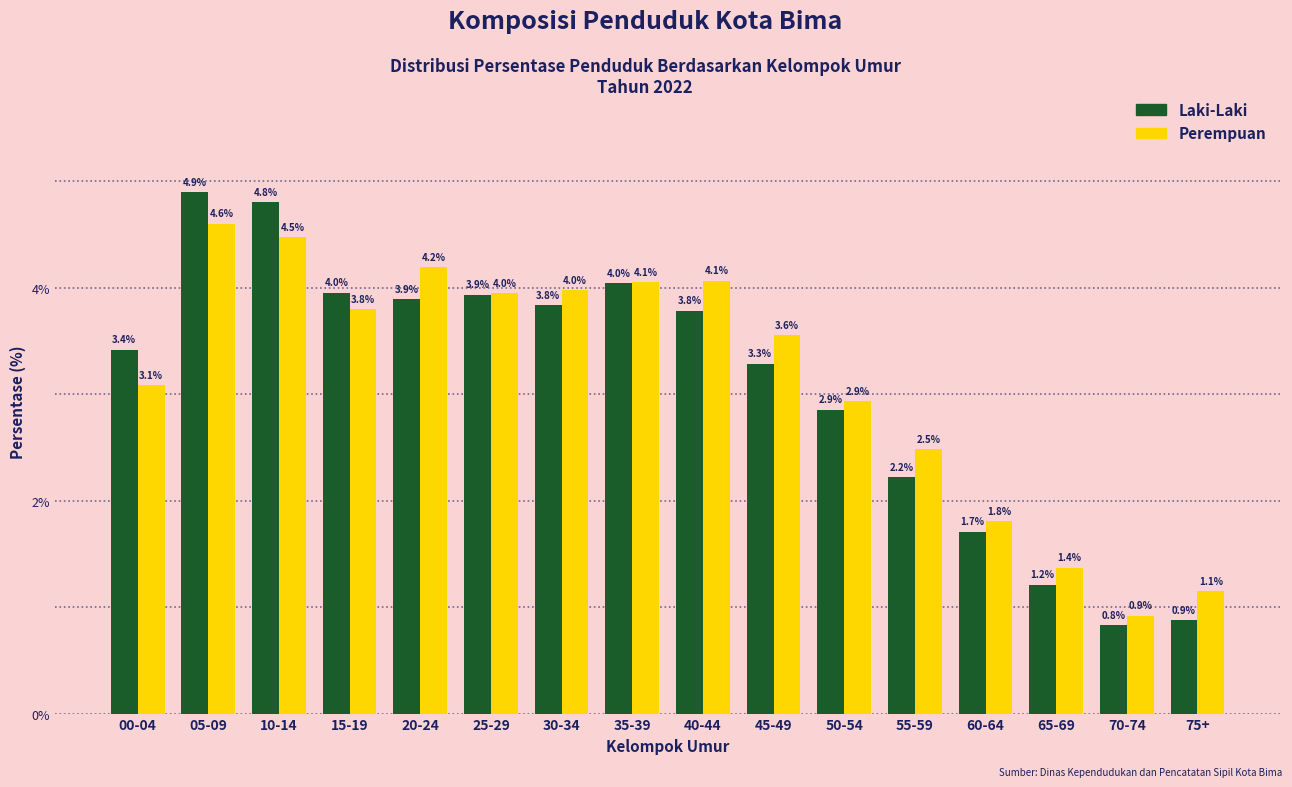

Reading right to left, list all the values displayed in this chart.

Laki-Laki: 0.9	0.8	1.2	1.7	2.2	2.9	3.3	3.8	4.0	3.8	3.9	3.9	4.0	4.8	4.9	3.4
Perempuan: 1.1	0.9	1.4	1.8	2.5	2.9	3.6	4.1	4.1	4.0	4.0	4.2	3.8	4.5	4.6	3.1